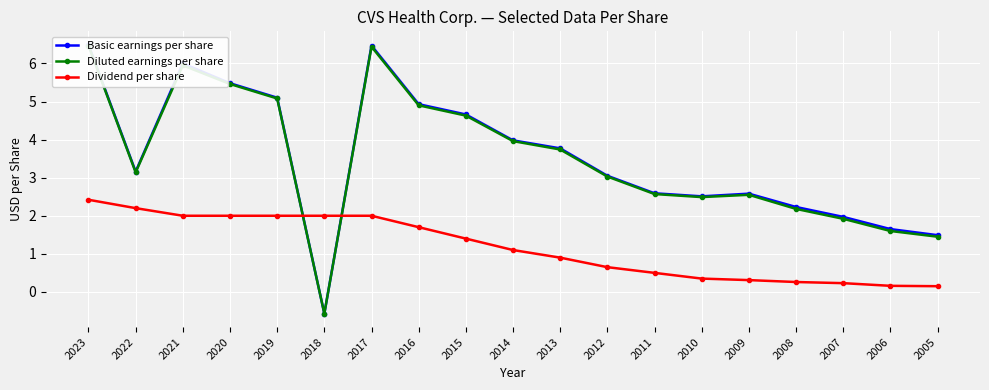

At which label does Basic earnings per share reach its peak?

2023